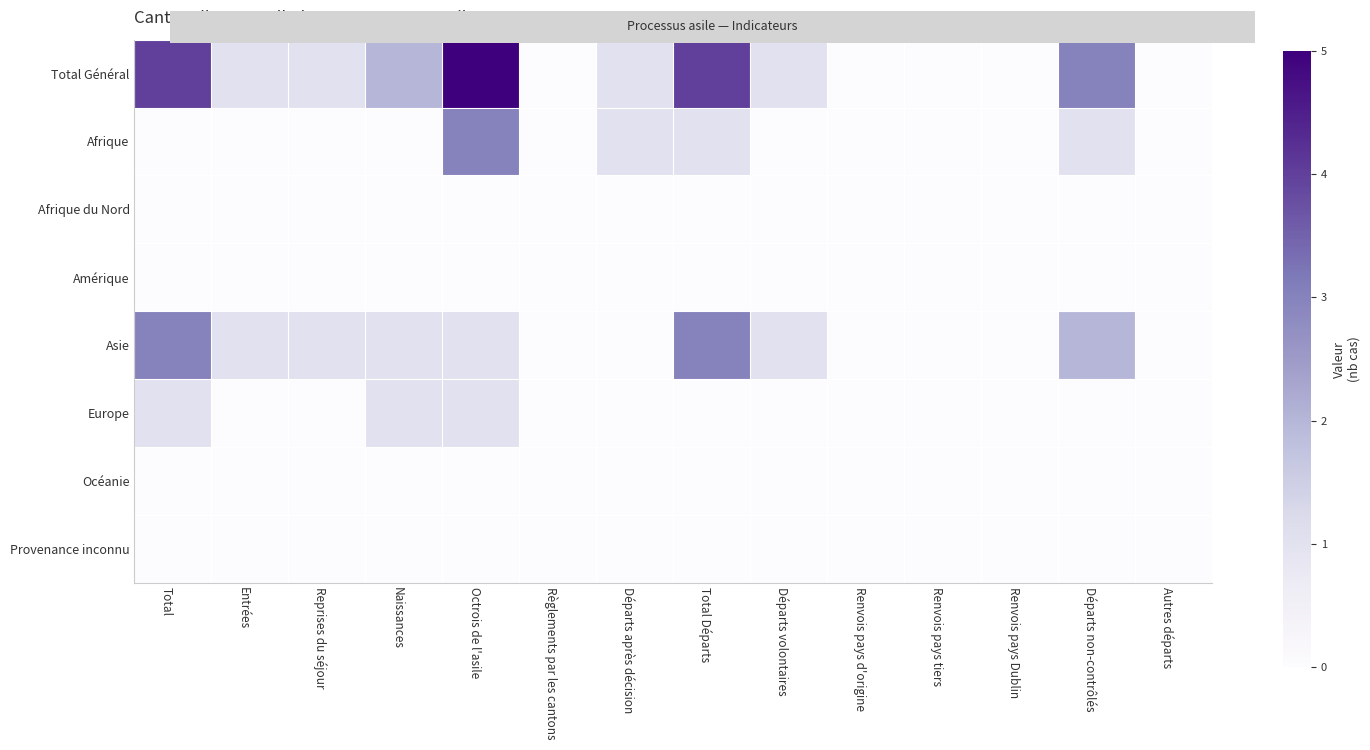

Reading left to right, list all the values displayed in this chart.

Total Général: Total=4	Entrées=1	Reprises du séjour=1	Naissances=2	Octrois de l'asile=5	Règlements par les cantons=0	Départs après décision=1	Total Départs=4	Départs volontaires=1	Renvois pays d'origine=0	Renvois pays tiers=0	Renvois pays Dublin=0	Départs non-contrôlés=3	Autres départs=0
Afrique: Total=0	Entrées=0	Reprises du séjour=0	Naissances=0	Octrois de l'asile=3	Règlements par les cantons=0	Départs après décision=1	Total Départs=1	Départs volontaires=0	Renvois pays d'origine=0	Renvois pays tiers=0	Renvois pays Dublin=0	Départs non-contrôlés=1	Autres départs=0
Afrique du Nord: Total=0	Entrées=0	Reprises du séjour=0	Naissances=0	Octrois de l'asile=0	Règlements par les cantons=0	Départs après décision=0	Total Départs=0	Départs volontaires=0	Renvois pays d'origine=0	Renvois pays tiers=0	Renvois pays Dublin=0	Départs non-contrôlés=0	Autres départs=0
Amérique: Total=0	Entrées=0	Reprises du séjour=0	Naissances=0	Octrois de l'asile=0	Règlements par les cantons=0	Départs après décision=0	Total Départs=0	Départs volontaires=0	Renvois pays d'origine=0	Renvois pays tiers=0	Renvois pays Dublin=0	Départs non-contrôlés=0	Autres départs=0
Asie: Total=3	Entrées=1	Reprises du séjour=1	Naissances=1	Octrois de l'asile=1	Règlements par les cantons=0	Départs après décision=0	Total Départs=3	Départs volontaires=1	Renvois pays d'origine=0	Renvois pays tiers=0	Renvois pays Dublin=0	Départs non-contrôlés=2	Autres départs=0
Europe: Total=1	Entrées=0	Reprises du séjour=0	Naissances=1	Octrois de l'asile=1	Règlements par les cantons=0	Départs après décision=0	Total Départs=0	Départs volontaires=0	Renvois pays d'origine=0	Renvois pays tiers=0	Renvois pays Dublin=0	Départs non-contrôlés=0	Autres départs=0
Océanie: Total=0	Entrées=0	Reprises du séjour=0	Naissances=0	Octrois de l'asile=0	Règlements par les cantons=0	Départs après décision=0	Total Départs=0	Départs volontaires=0	Renvois pays d'origine=0	Renvois pays tiers=0	Renvois pays Dublin=0	Départs non-contrôlés=0	Autres départs=0
Provenance inconnu: Total=0	Entrées=0	Reprises du séjour=0	Naissances=0	Octrois de l'asile=0	Règlements par les cantons=0	Départs après décision=0	Total Départs=0	Départs volontaires=0	Renvois pays d'origine=0	Renvois pays tiers=0	Renvois pays Dublin=0	Départs non-contrôlés=0	Autres départs=0